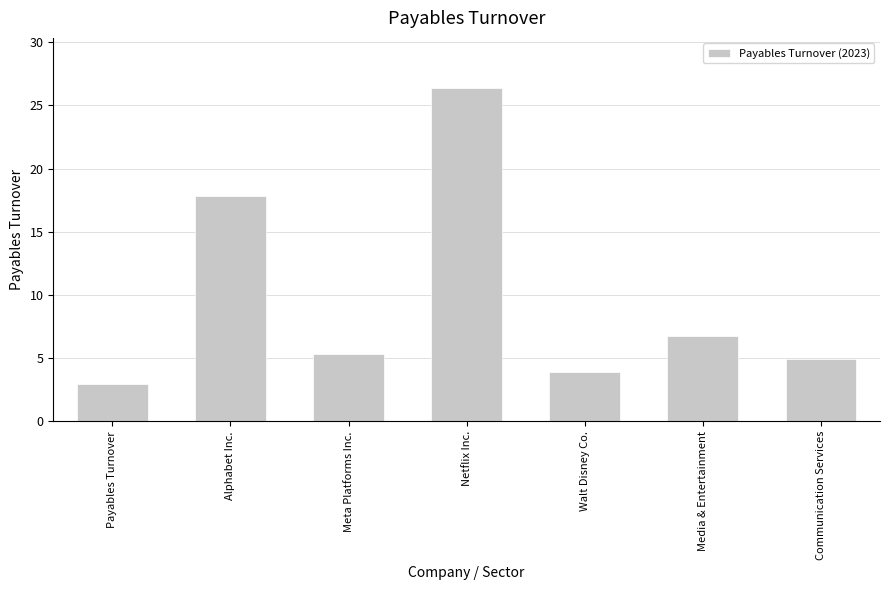

The chart shows a value of 17.8 at Alphabet Inc.. True or false?

True